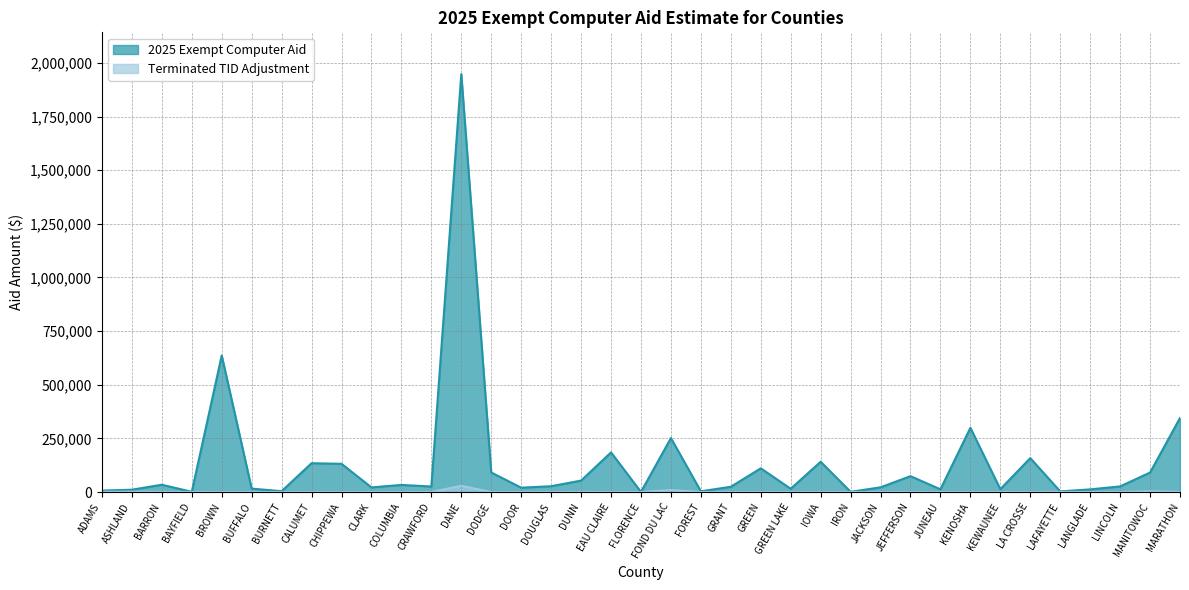

The 2025 Exempt Computer Aid series shows 1036.1 at BAYFIELD. True or false?

True